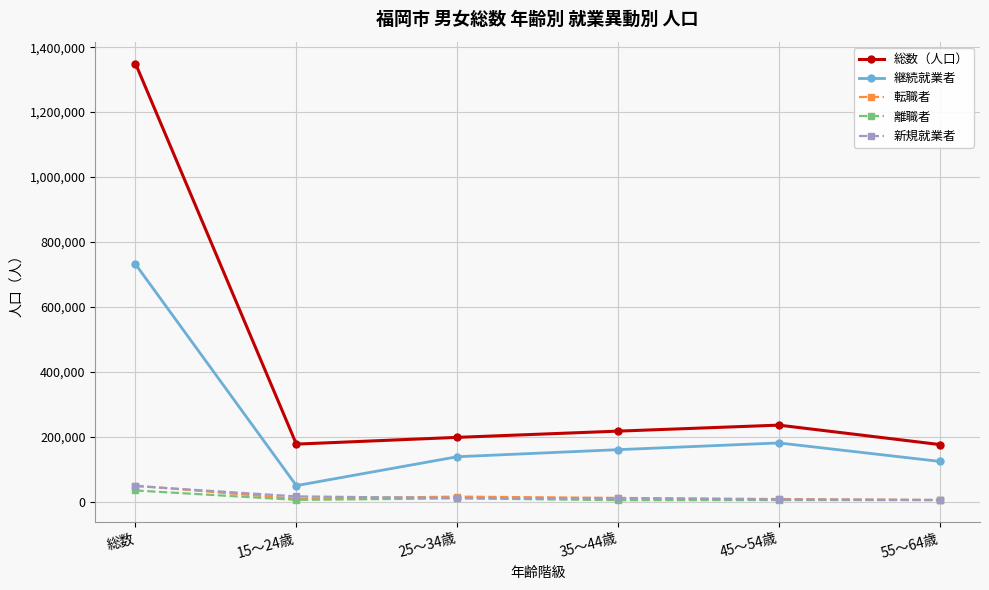

True or false: 総数（人口） has more than 2 points higher than both neighbors.

False